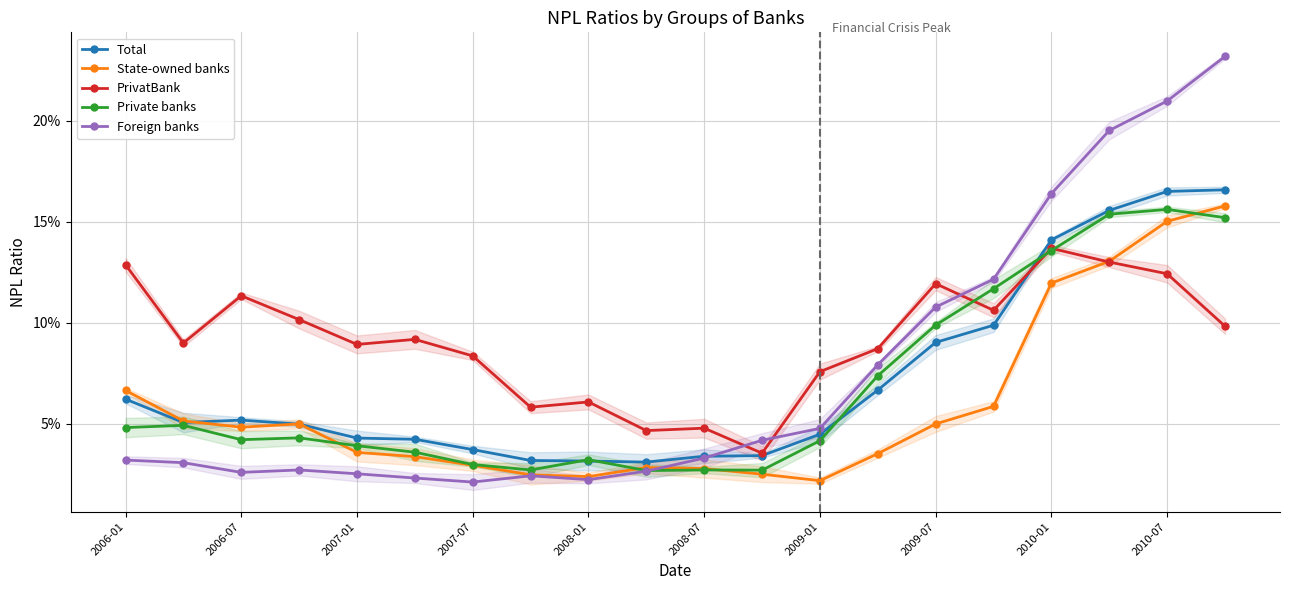

The value of PrivatBank at 13 is 0.1. True or false?

True